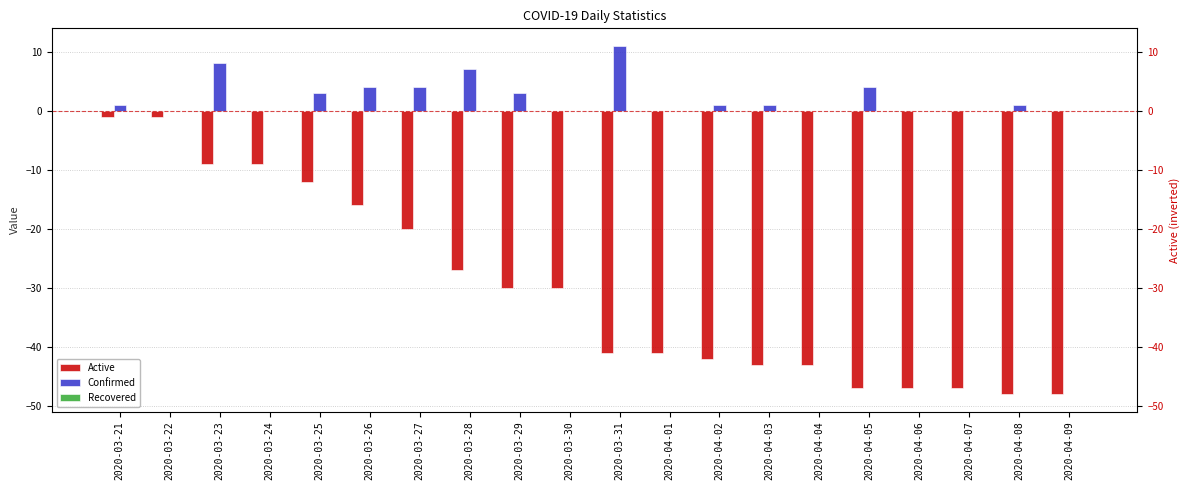

What is the label of the 5th bar from the left?

2020-03-25